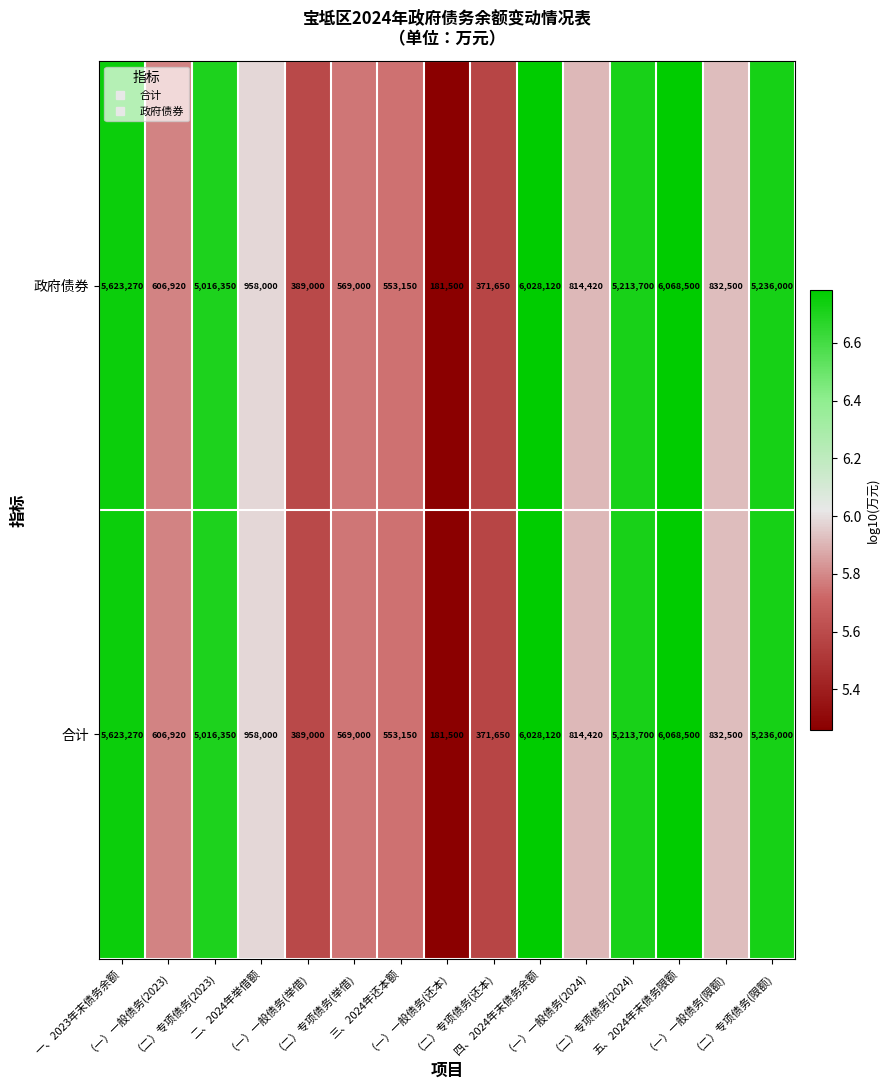

Which label corresponds to the smallest value in the chart?

（一）一般债务(还本)